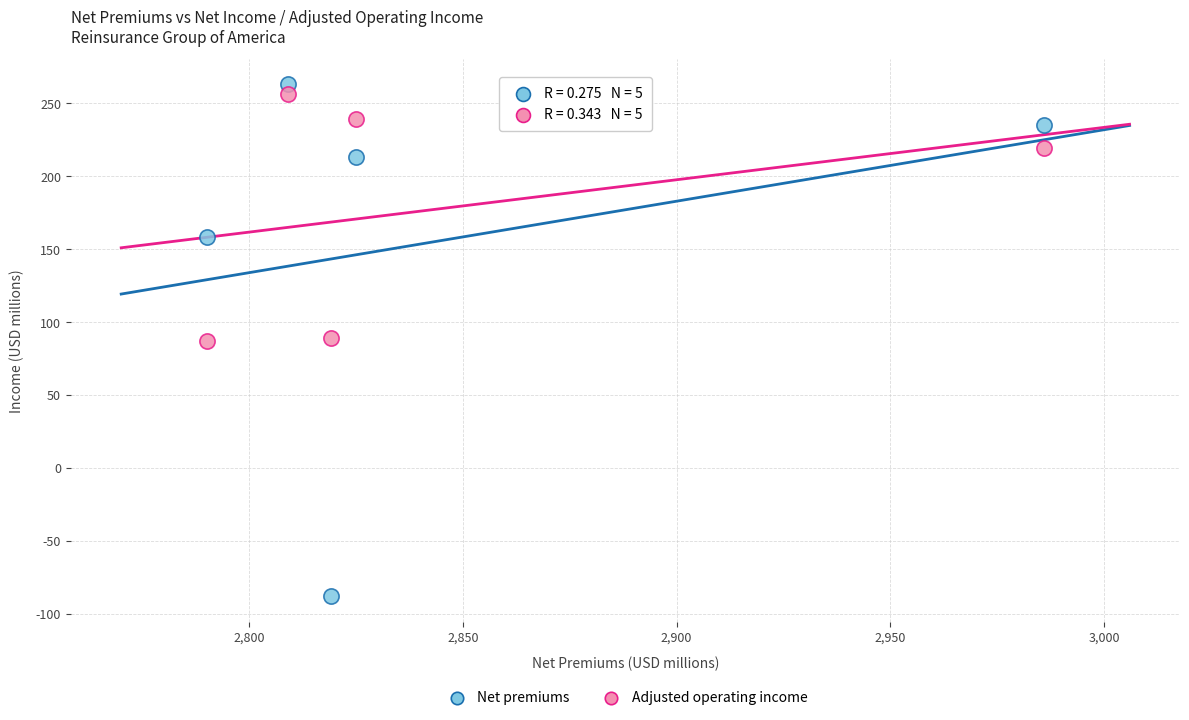

Which series has the widest spread of Y values?

Net premiums